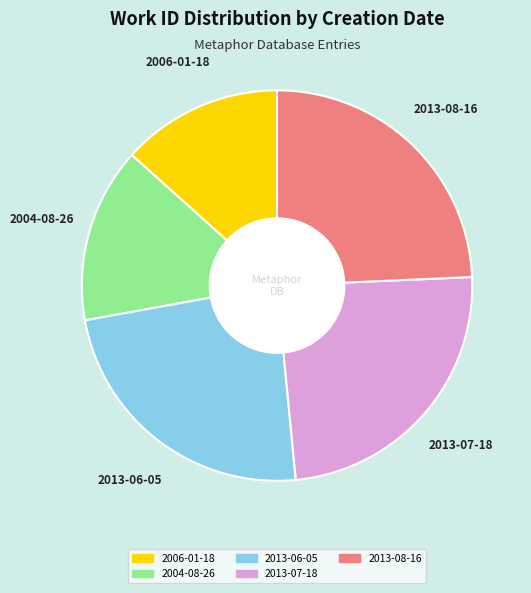

True or false: 2006-01-18 accounts for 26% of the total.

False